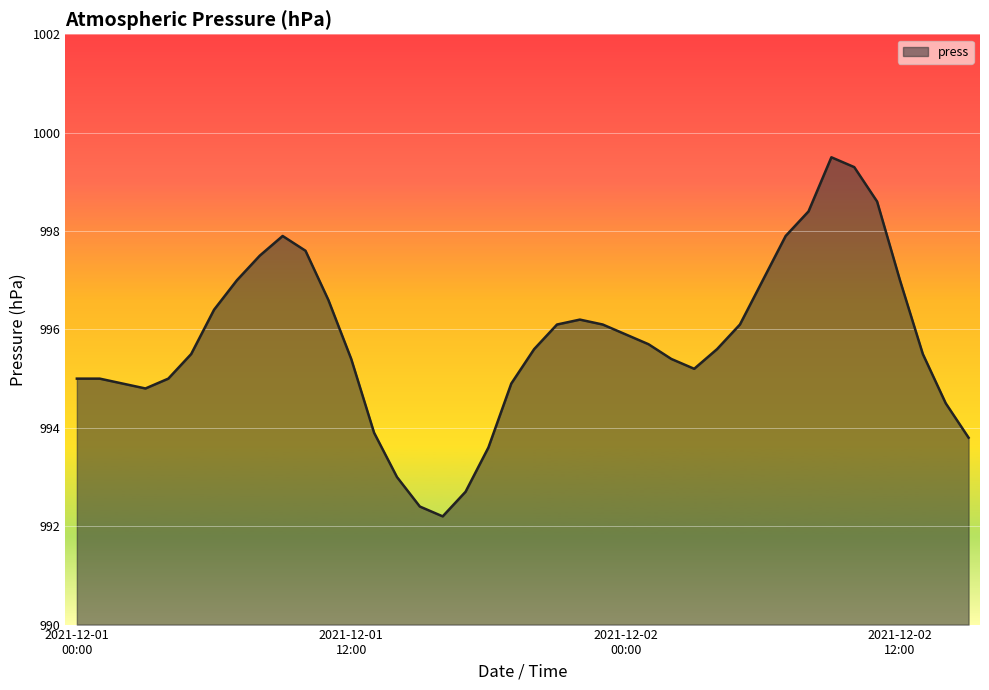

What is the greatest value displayed?

999.5